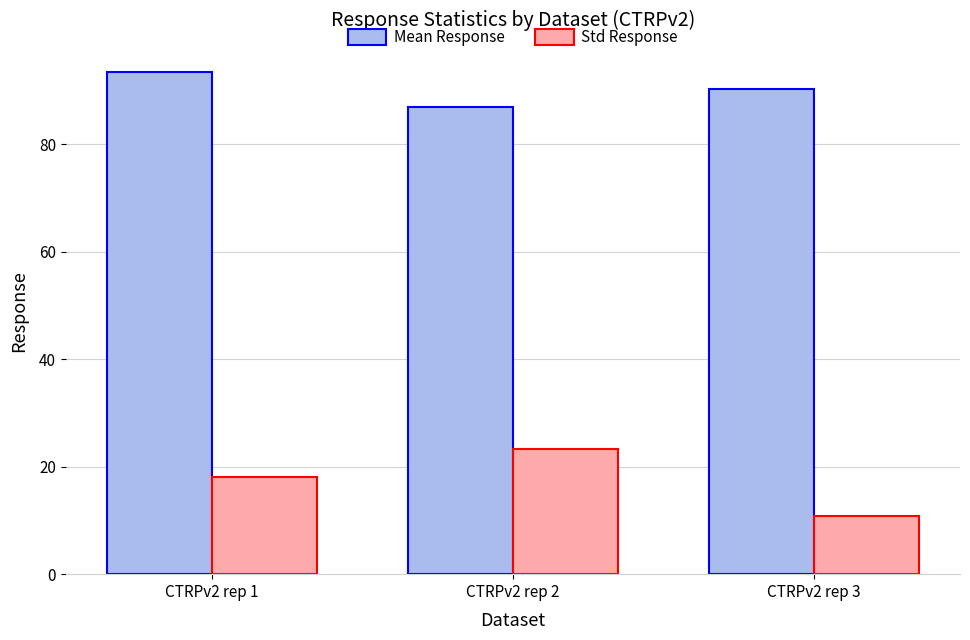

What is the value of the Mean Response bar at the 3rd from the left?

90.3